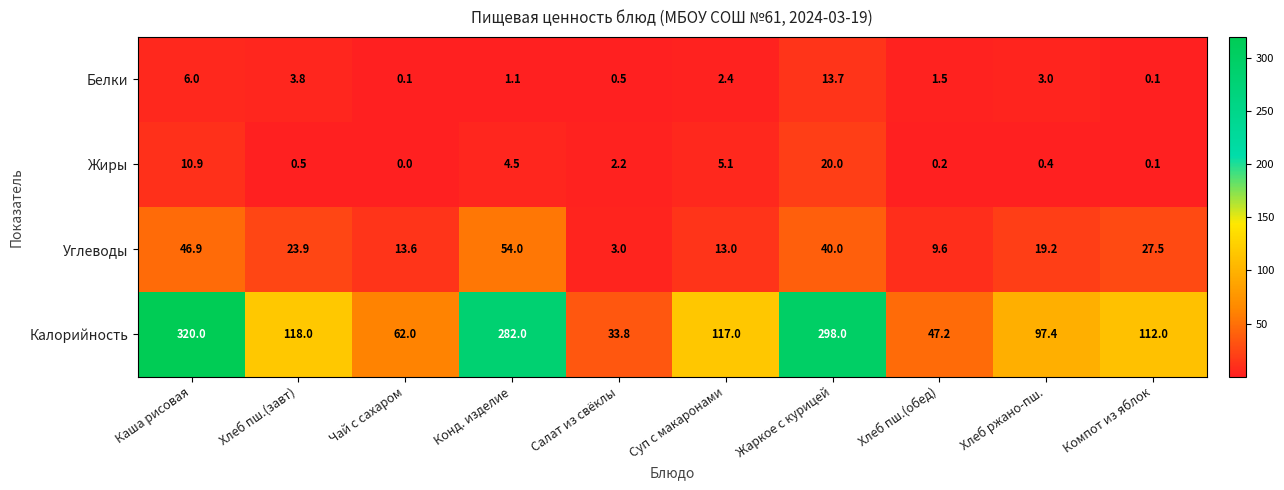

The Белки series shows 0.1 at Компот из яблок. True or false?

True